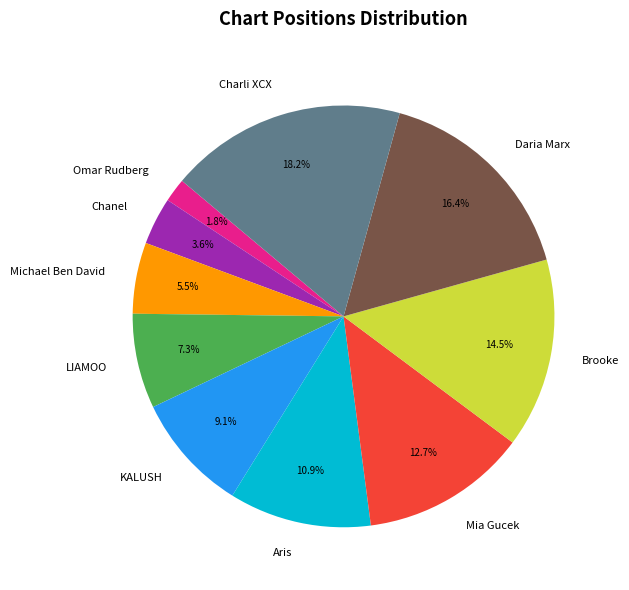

Which slice is the smallest?

Omar Rudberg